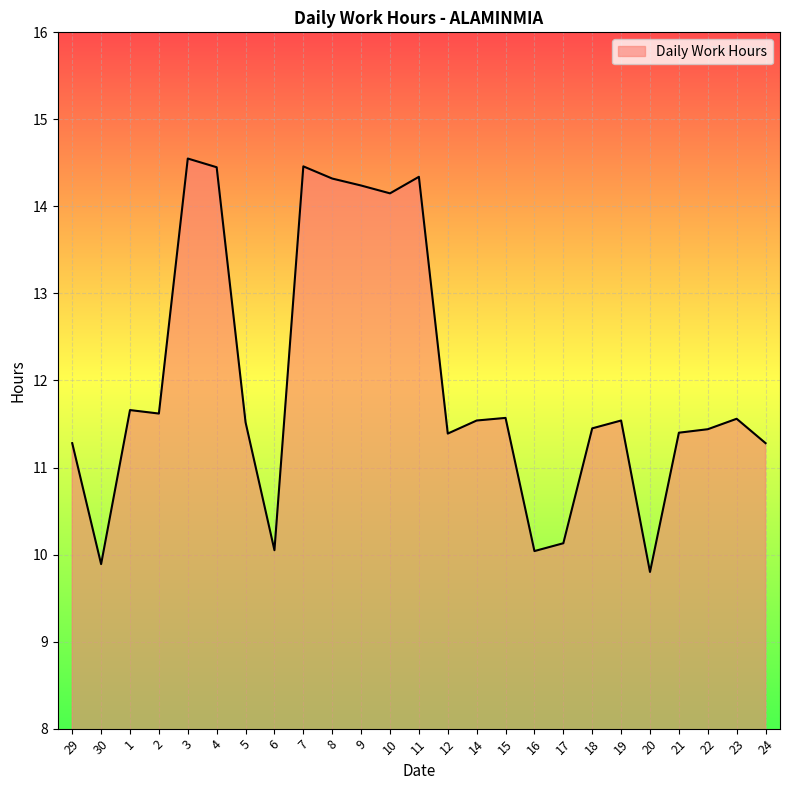

What value does the data have at 2?

11.6